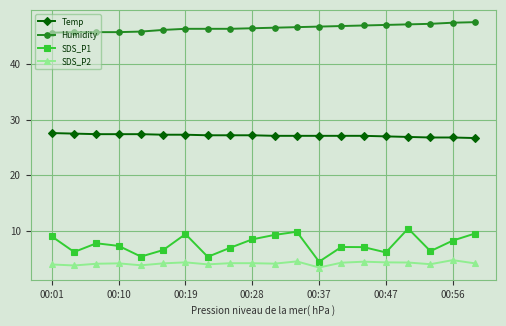

What is the minimum value shown in the chart?

3.4